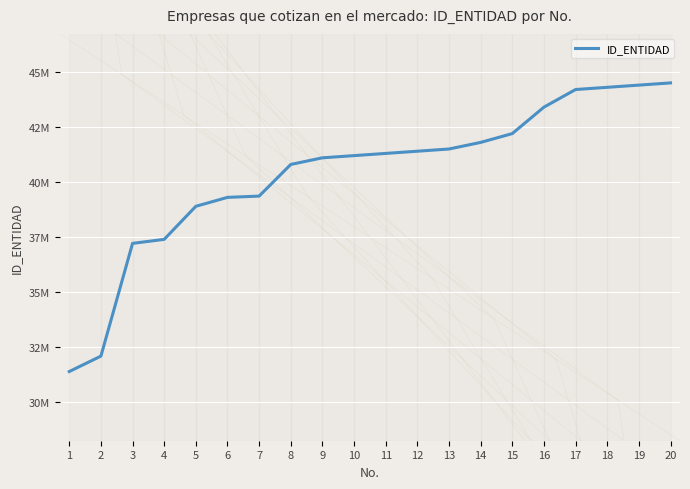

What is the value of the 18th point from the left?

44300000